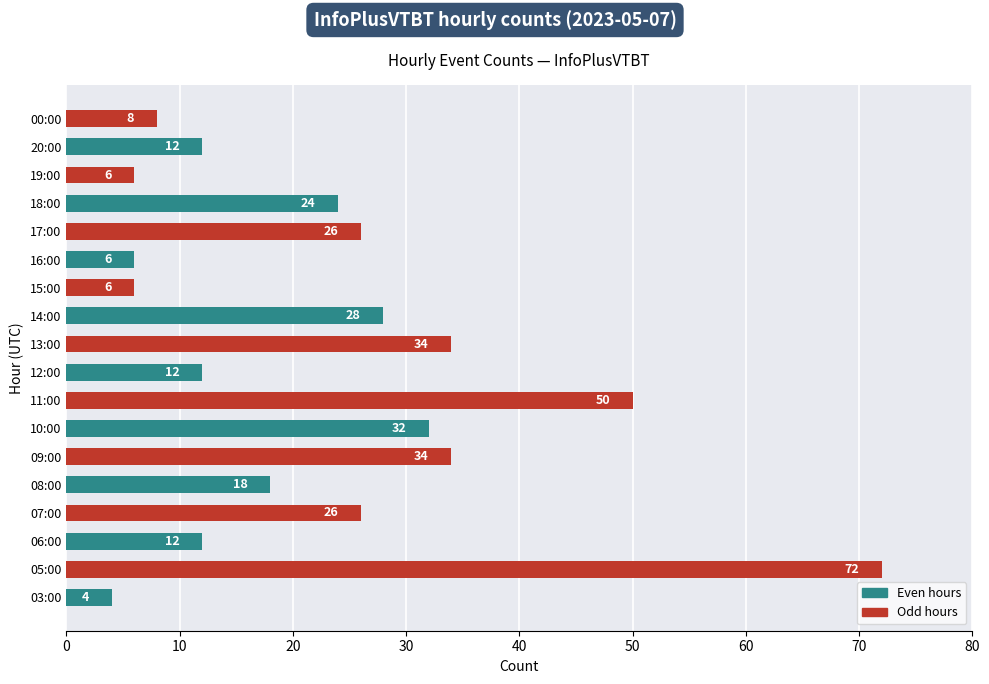

Reading bottom to top, transcribe all the data shown in this chart.

4	72	12	26	18	34	32	50	12	34	28	6	6	26	24	6	12	8